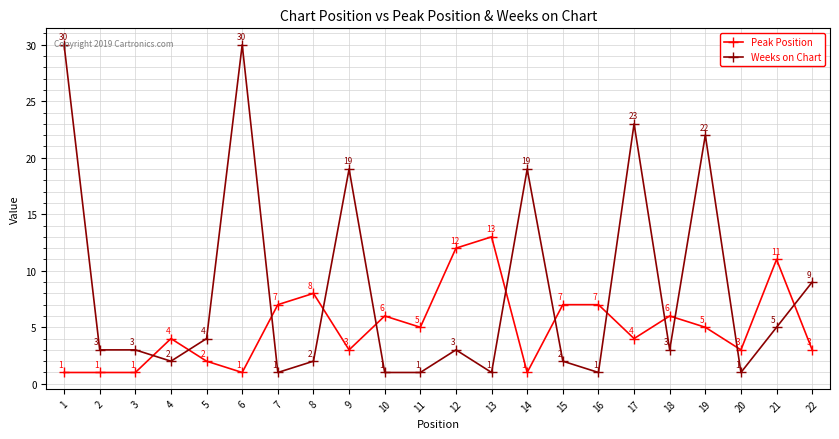

The Peak Position series shows 2 at 3. True or false?

False